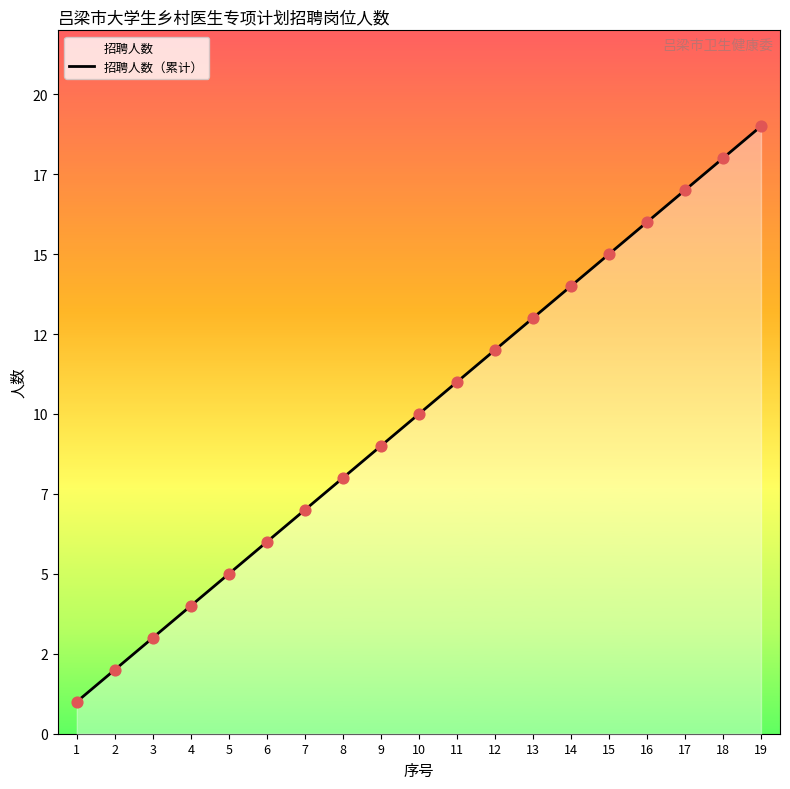

Between 9 and 1, which is larger?

9